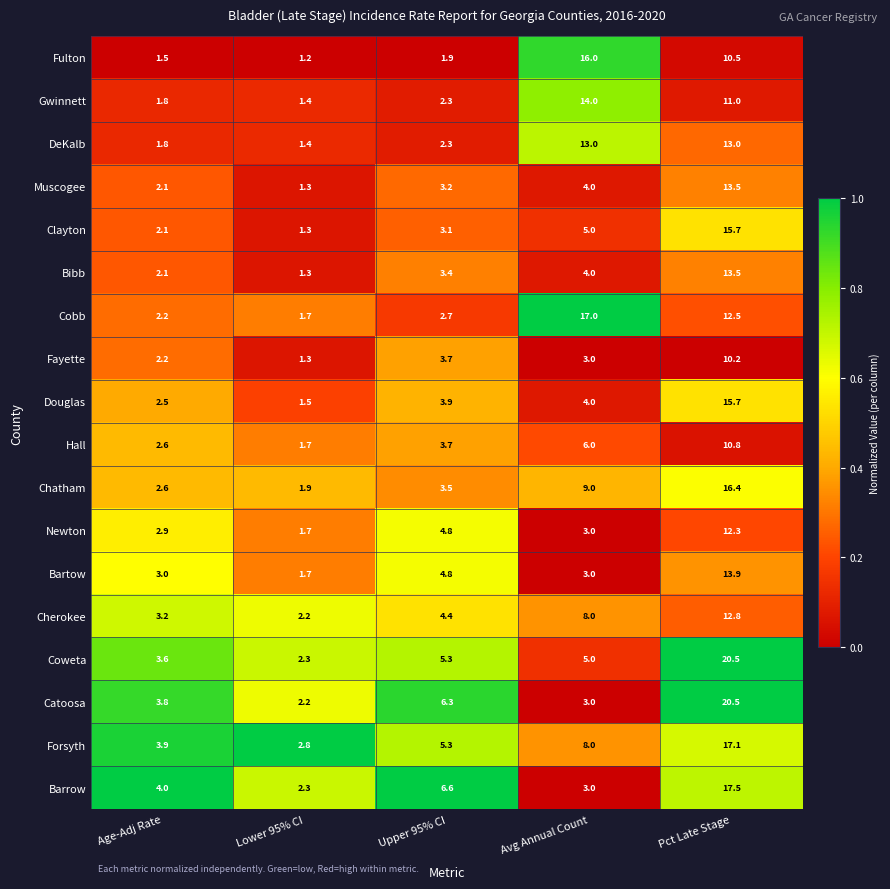

What is the difference between the maximum and minimum values in the Cherokee series?

10.6